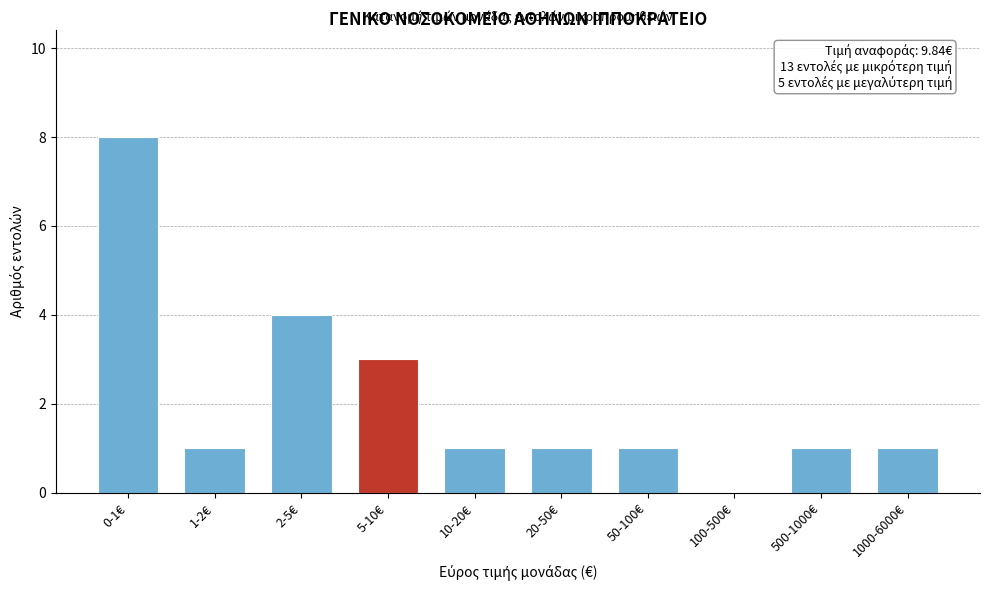

Reading right to left, extract all data points from this chart.

1000-6000€=1	500-1000€=1	100-500€=0	50-100€=1	20-50€=1	10-20€=1	5-10€=3	2-5€=4	1-2€=1	0-1€=8